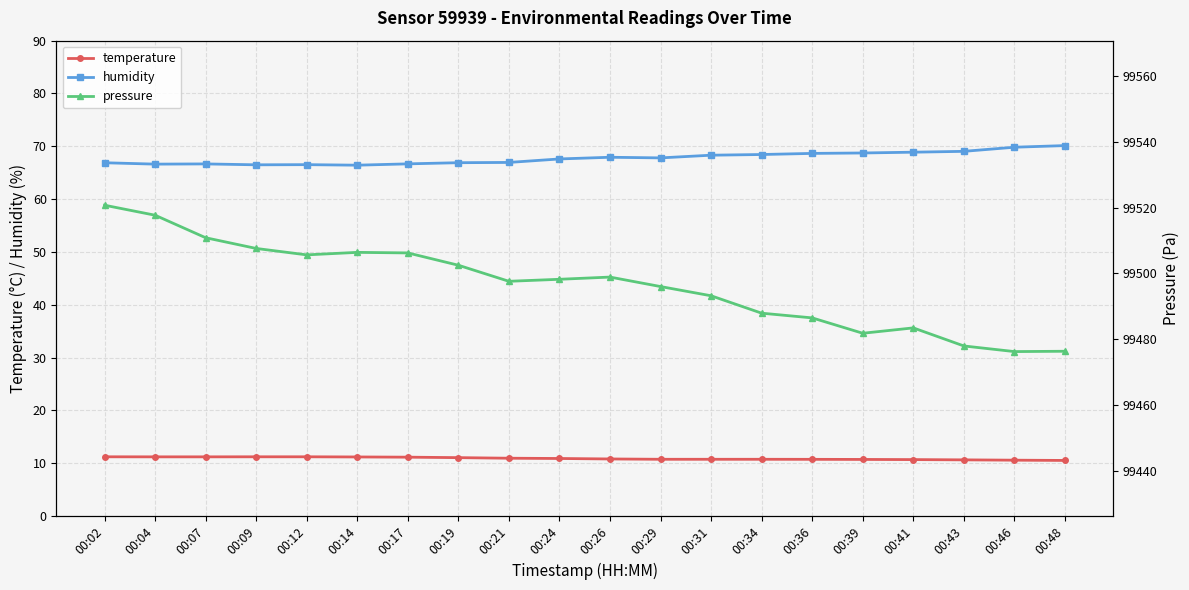

What is the average value of the humidity series?

67.8